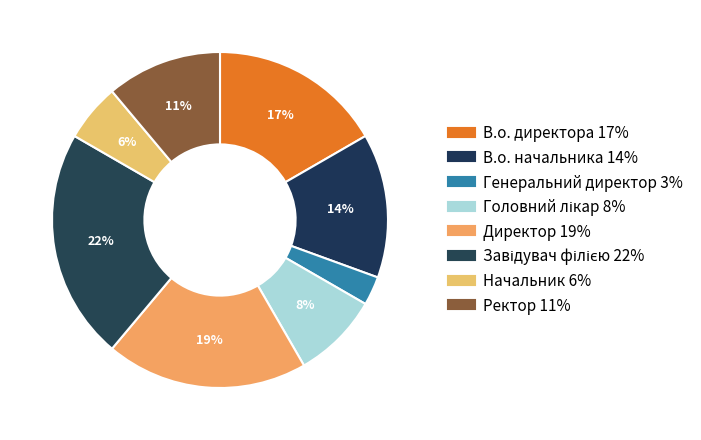

Combined, what portion of the pie is В.о. директора and Завідувач філією?

38.9%